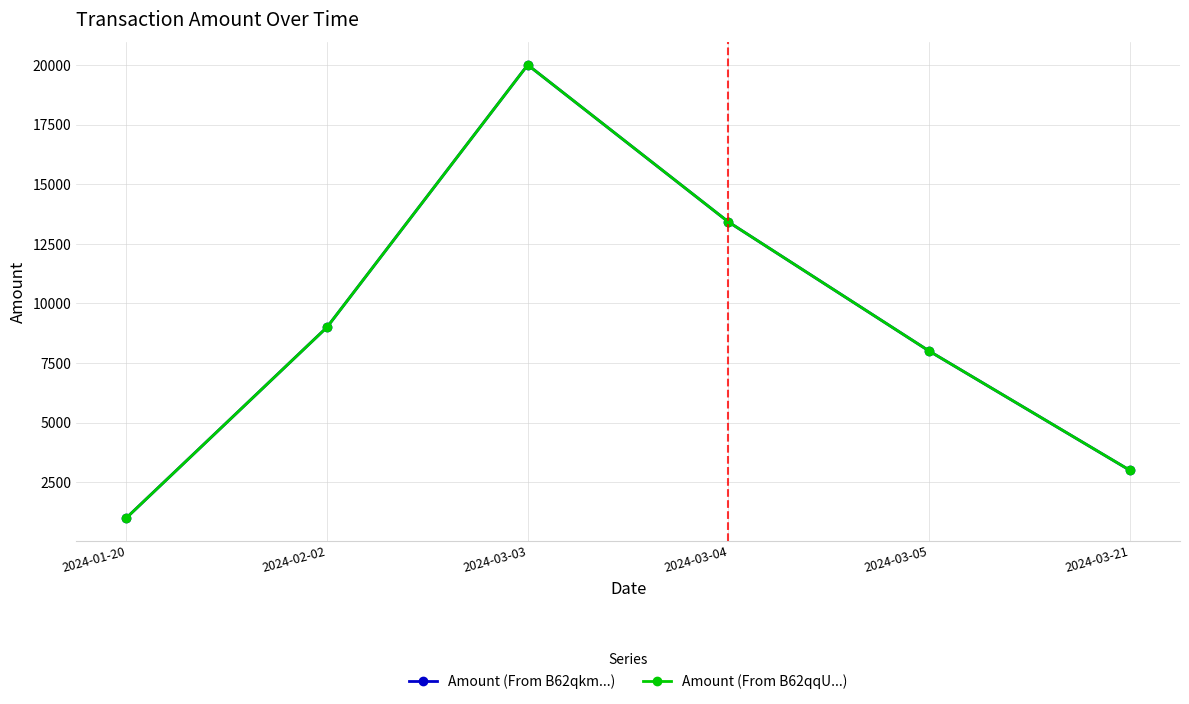

Reading right to left, what are all the values shown in this chart?

Amount (From B62qkm...): 2998.9	7999.9	13413.9	19999.9	8999.9	999.9
Amount (From B62qqU...): 3000.0	8000.0	13414.0	20000.0	9000.0	1000.0